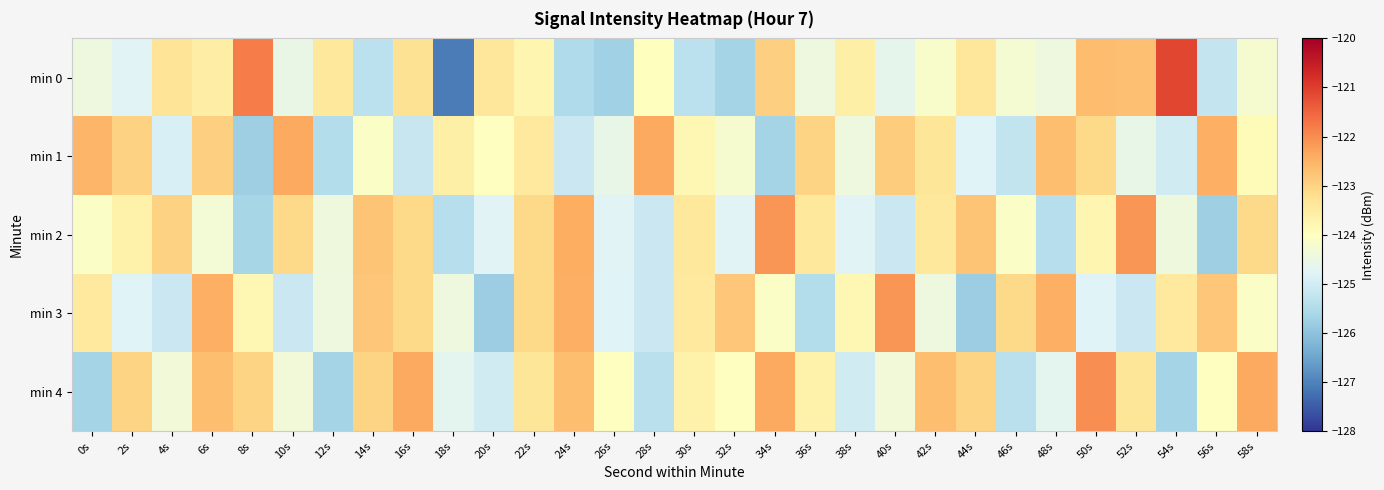

Count the number of categories in the chart.

30